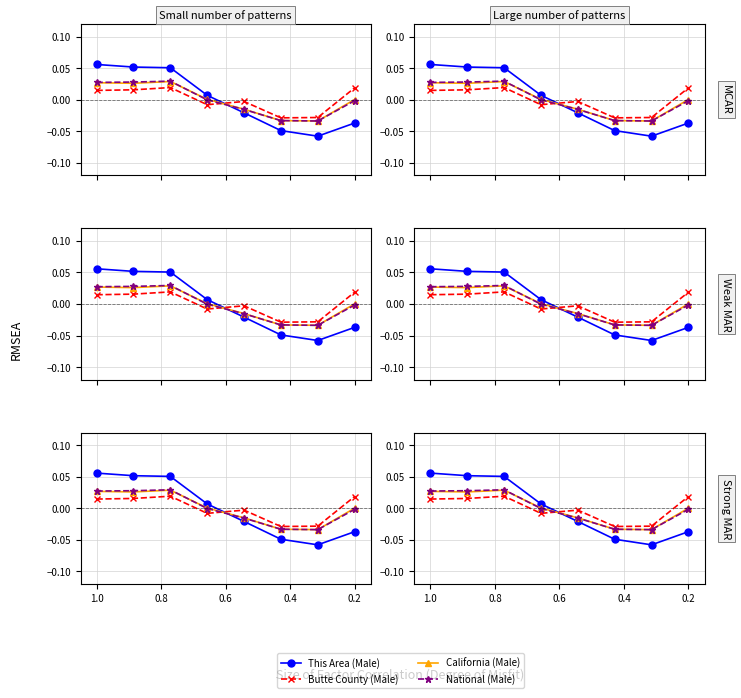

Which series has the largest total across all categories?

This Area (Male)